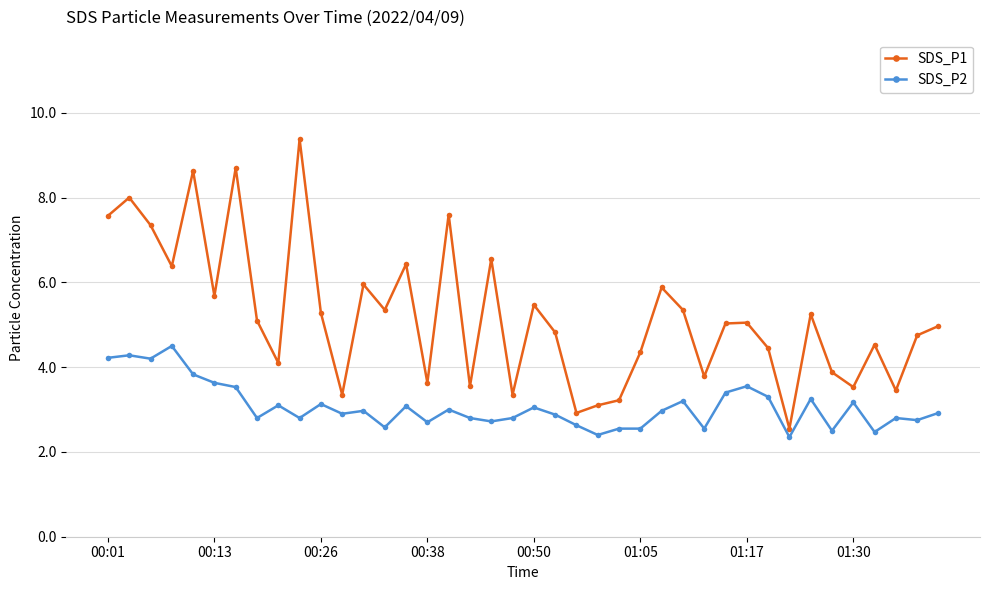

What is the average value of the SDS_P2 series?

3.1